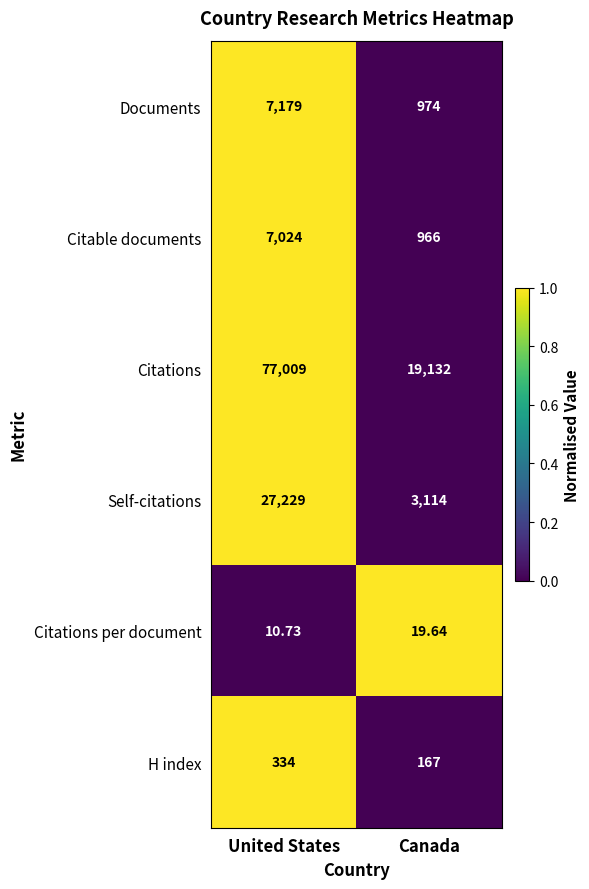

How many values in the Citable documents series are below 7024?

1